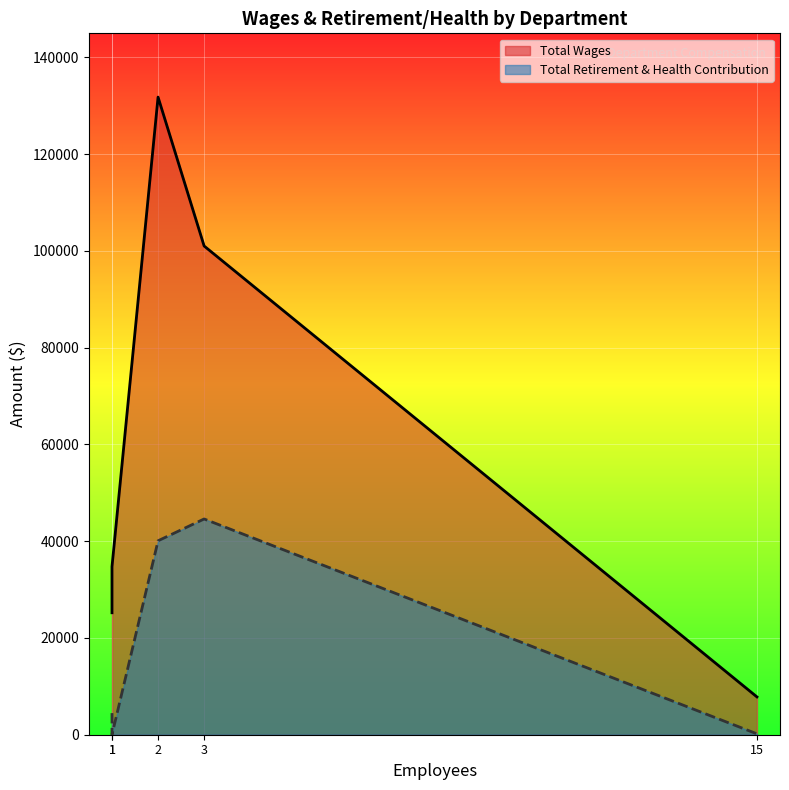

The Total Wages series shows 11369 at Confidential. True or false?

False